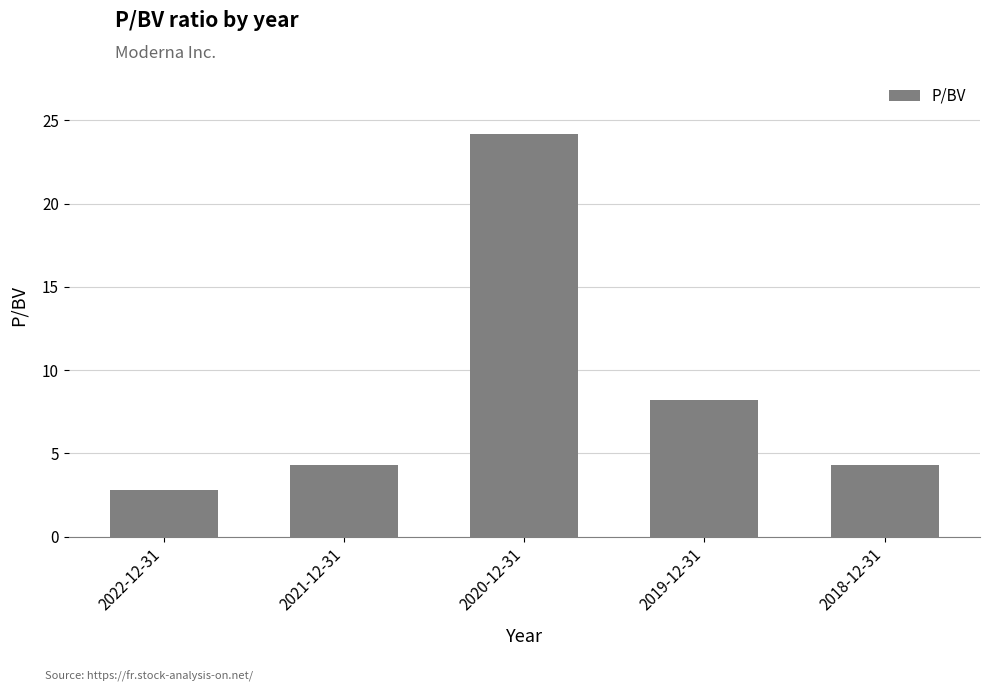

At which label is the value closest to 13?

2019-12-31